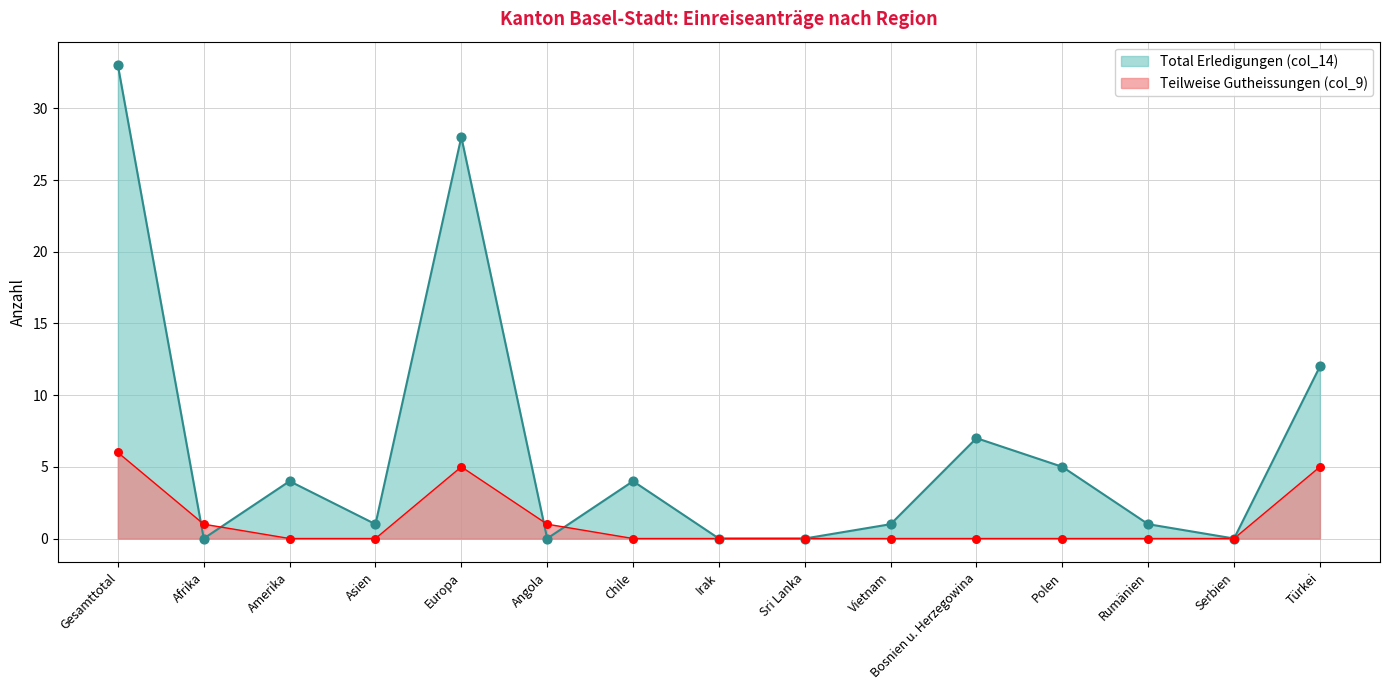

At which category is the sum across all series the highest?

Gesamttotal